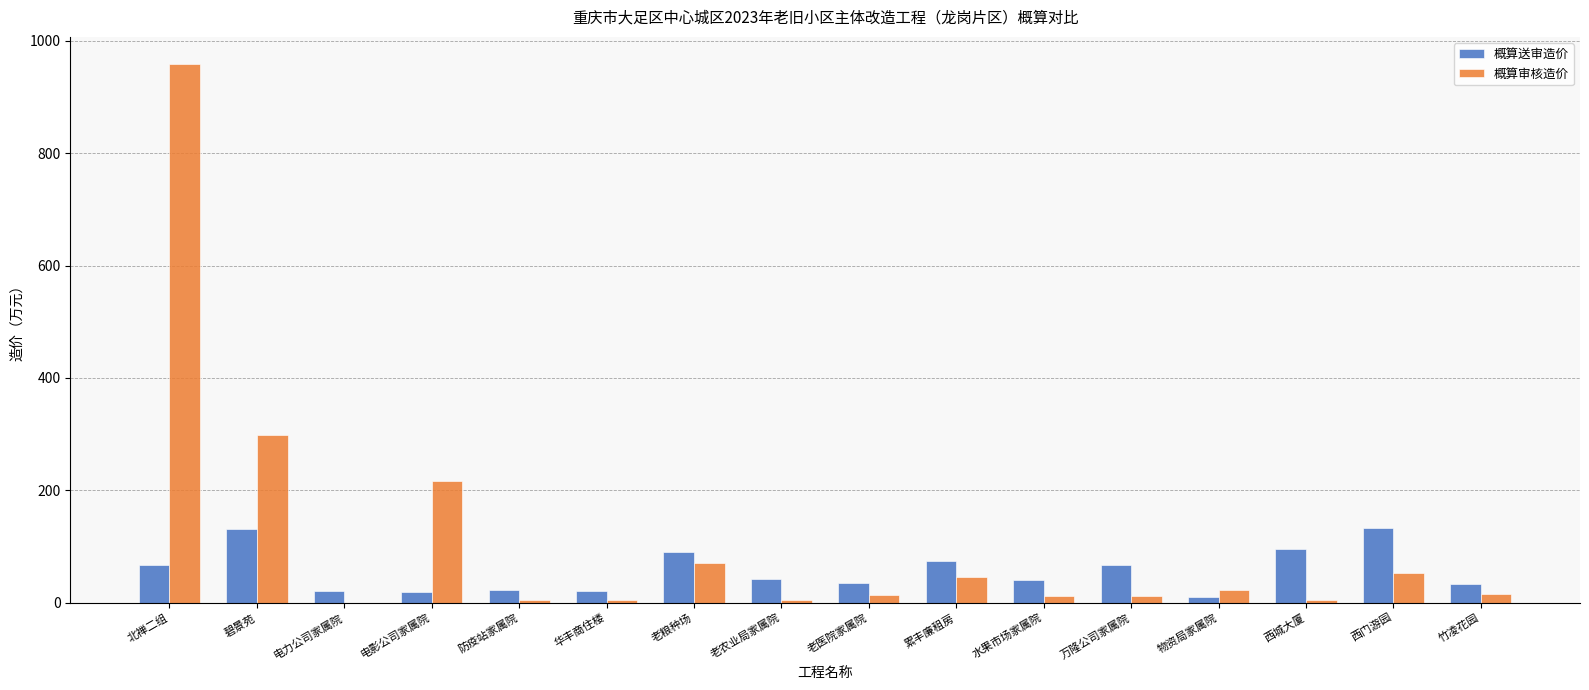

Which series has the largest total across all categories?

概算审核造价